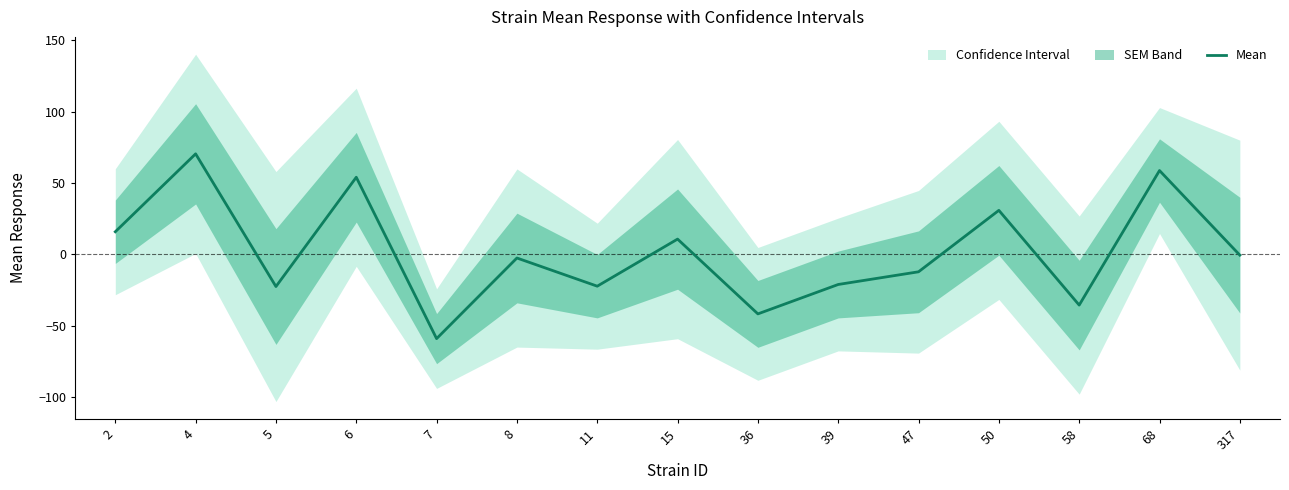

Reading left to right, what are all the values shown in this chart?

2=15.9	4=70.5	5=-22.5	6=54.1	7=-59.0	8=-2.5	11=-22.2	15=10.8	36=-41.7	39=-21.1	47=-12.2	50=30.9	58=-35.5	68=58.8	317=-0.5